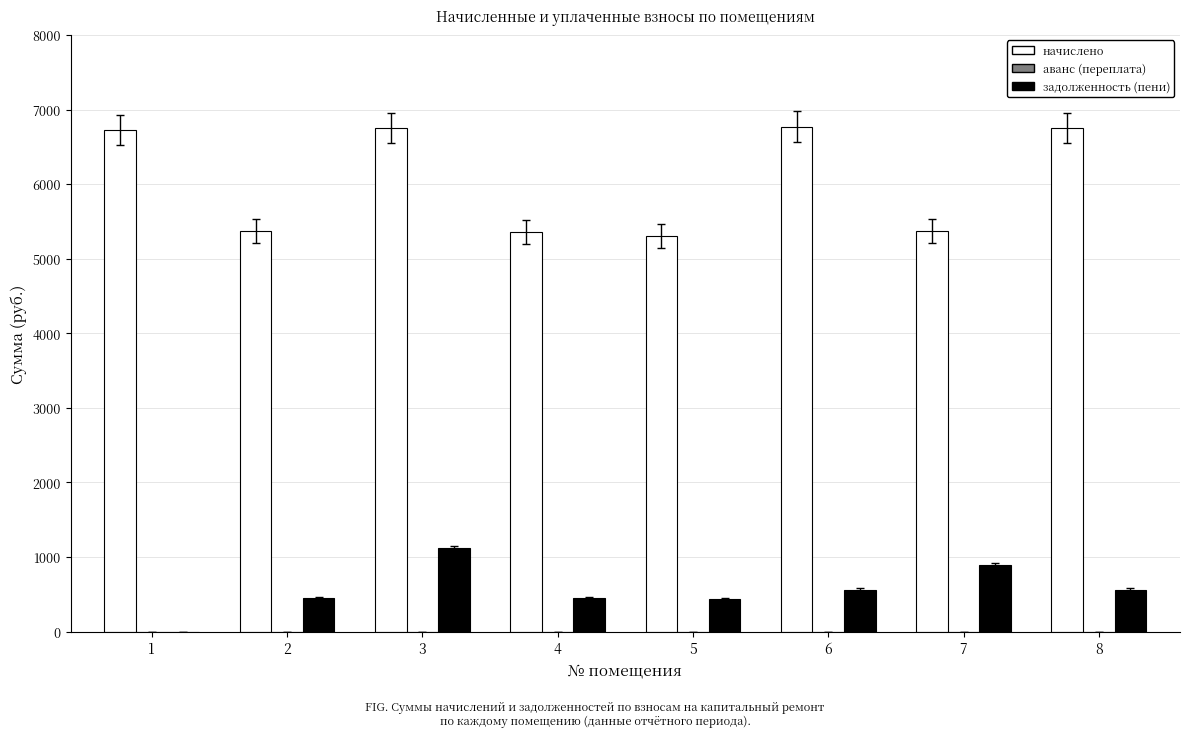

At which category is the sum across all series the highest?

3